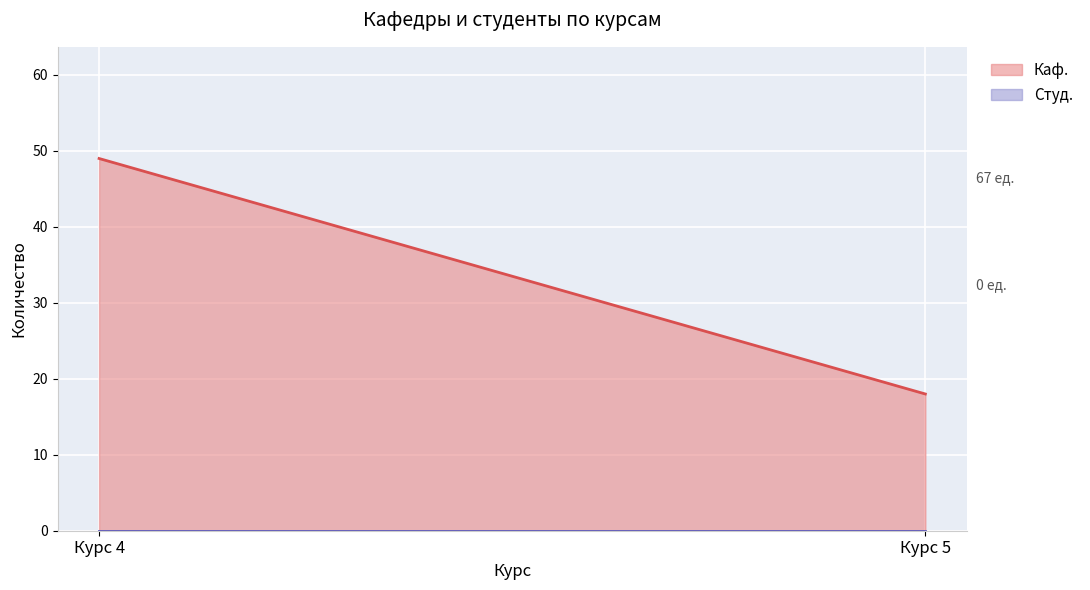

True or false: Студ. has a value of 0 at 5.

True